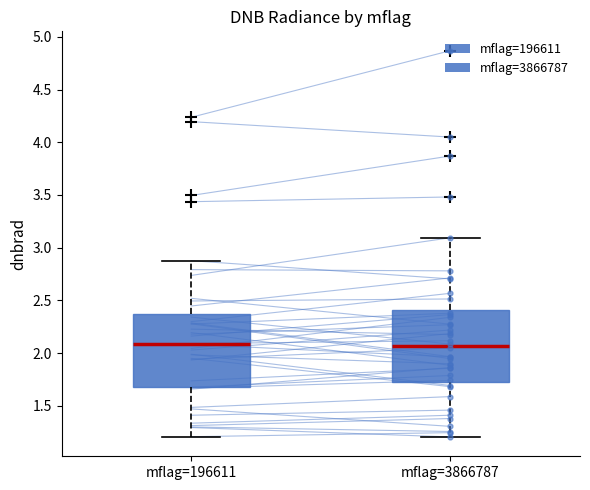

Where is the lower edge of the box for mflag=196611 on the y-axis? The values are not printed on the chart, so give them approximately, as read against the axis.

1.65